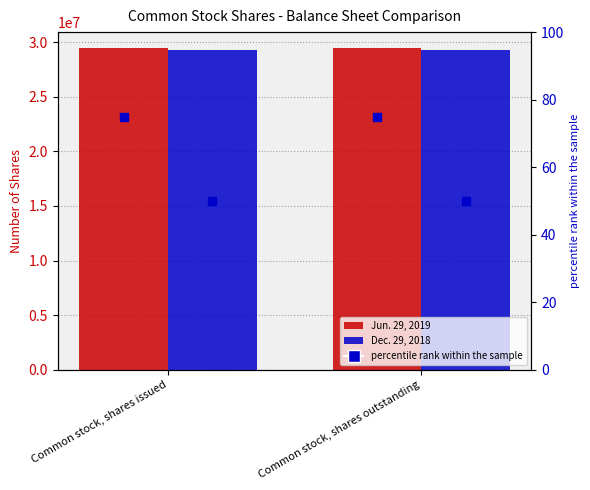

The Dec. 29, 2018 series shows 29296939 at Common stock, shares outstanding. True or false?

True